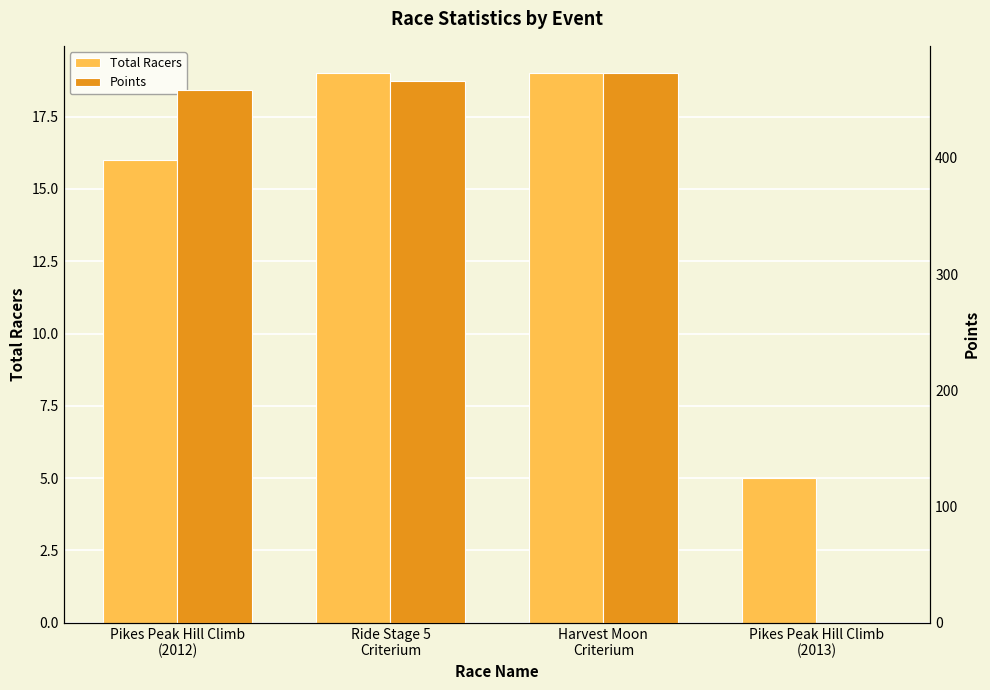

Where is Points nearest to the value 236?

Pikes Peak Hill Climb
(2012)